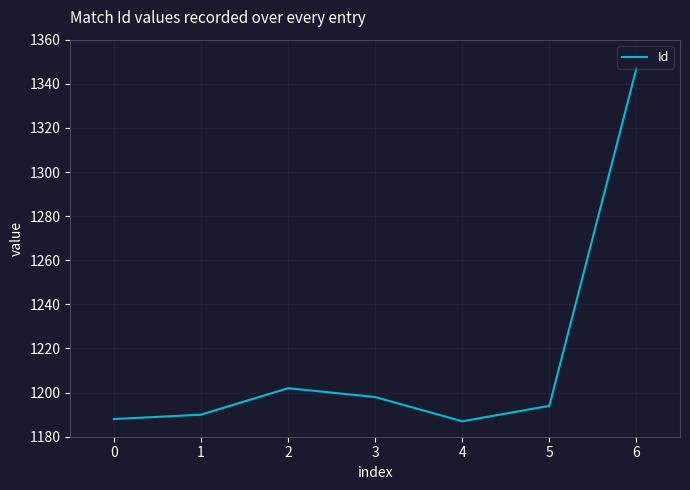

The chart shows a value of 1996 at 4. True or false?

False